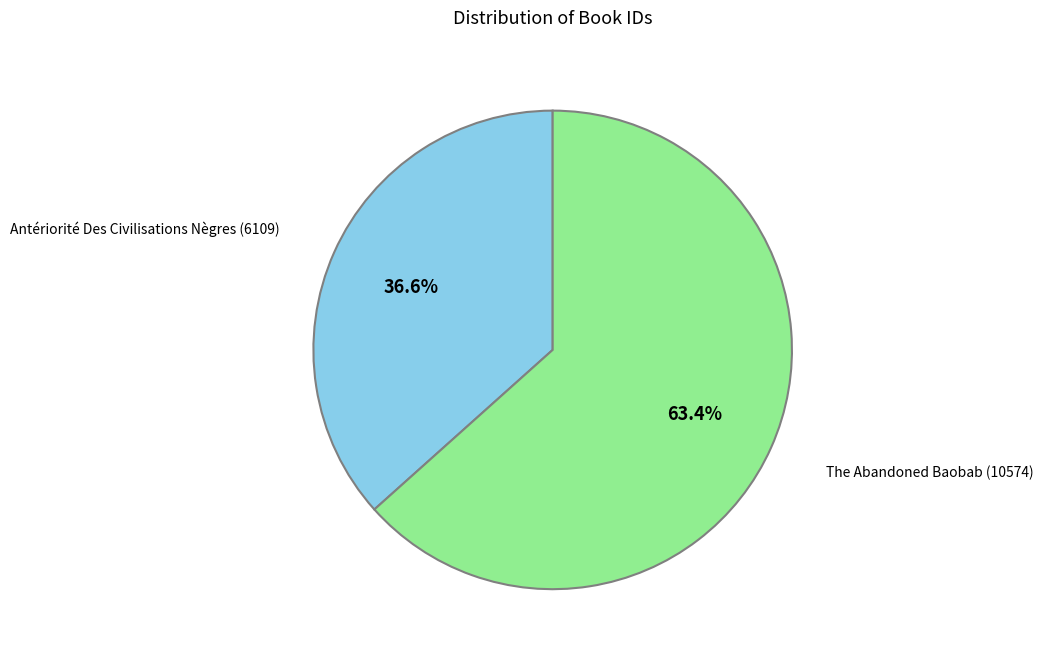

Is there any slice that represents more than half of the pie?

Yes